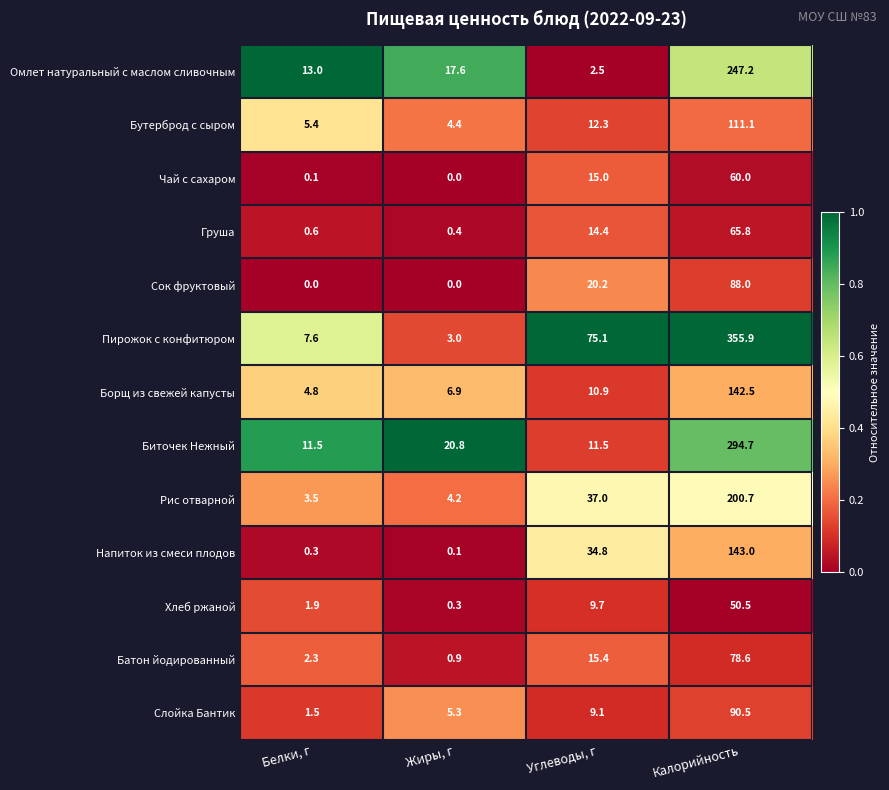

True or false: Слойка Бантик has a value of 5.0 at Углеводы, г.

False